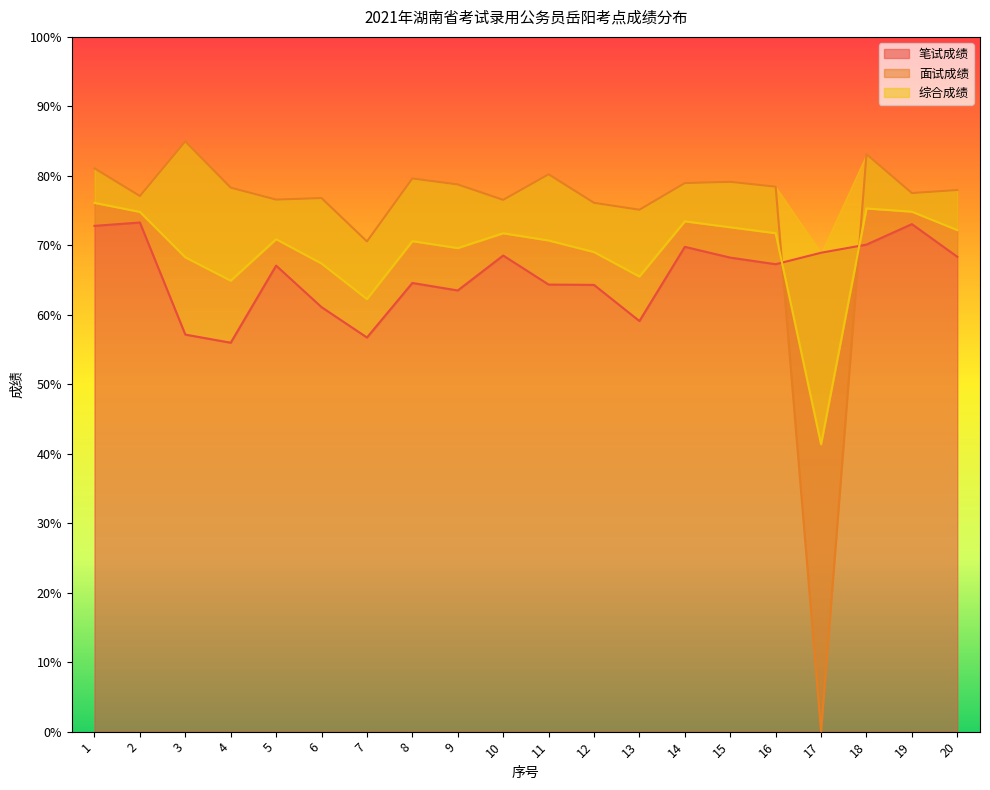

Rank the series by their average value, from highest to lowest.

面试成绩, 综合成绩, 笔试成绩